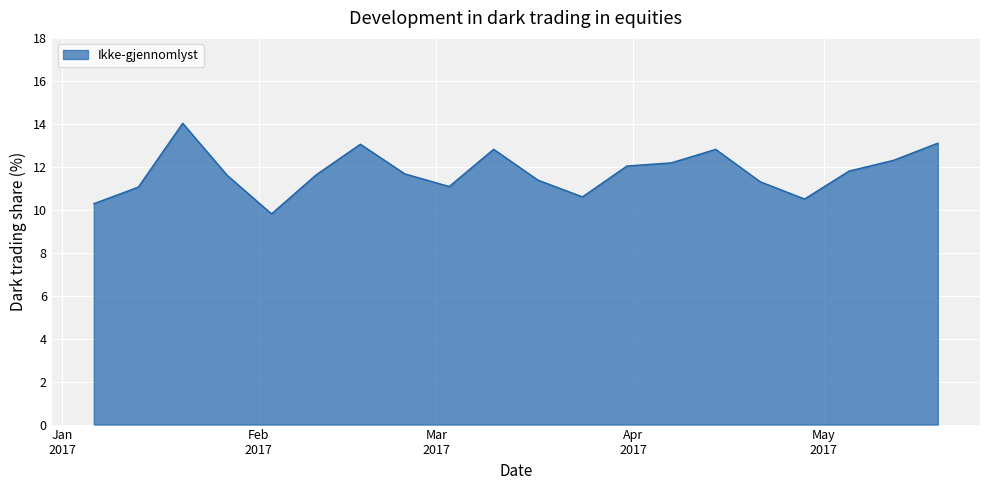

What is the difference between the maximum and minimum values?

4.2